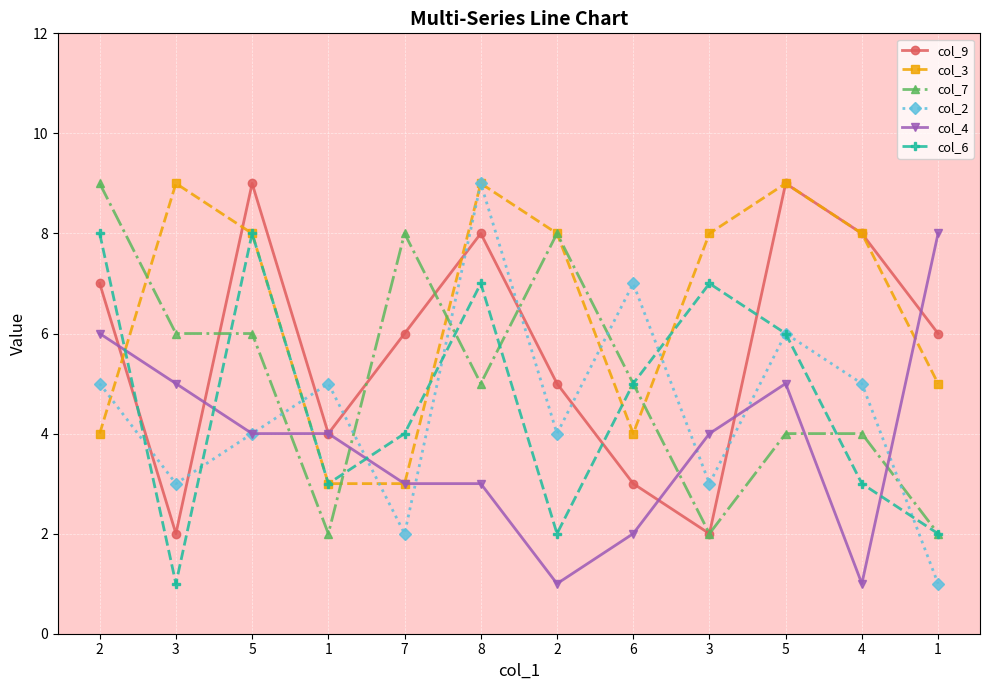

What is the difference between the col_3 values at 3 and 1?

4